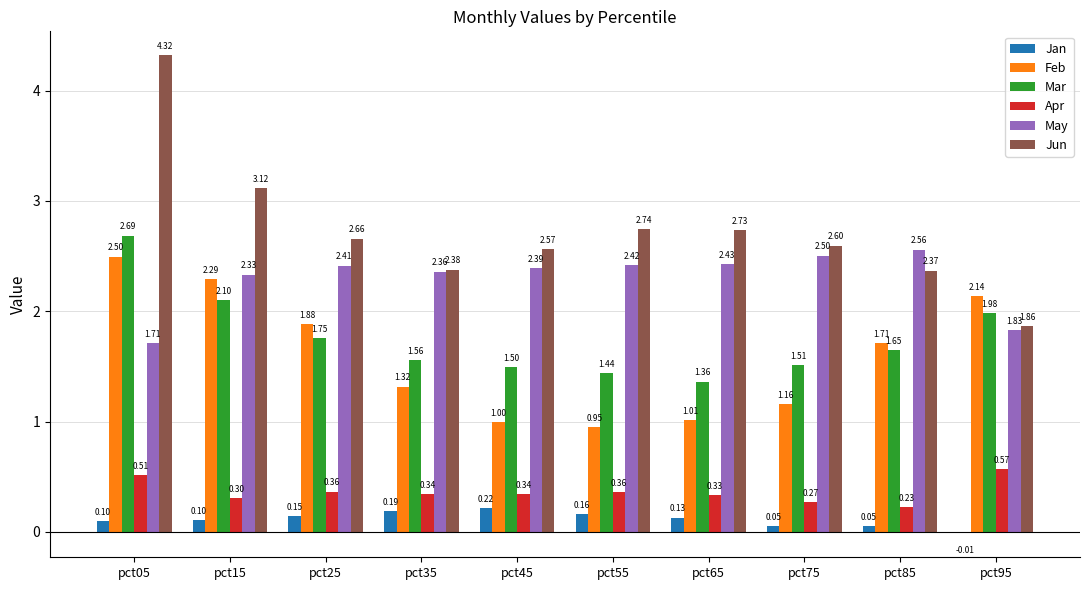

How many values in the Feb series exceed 1?

8